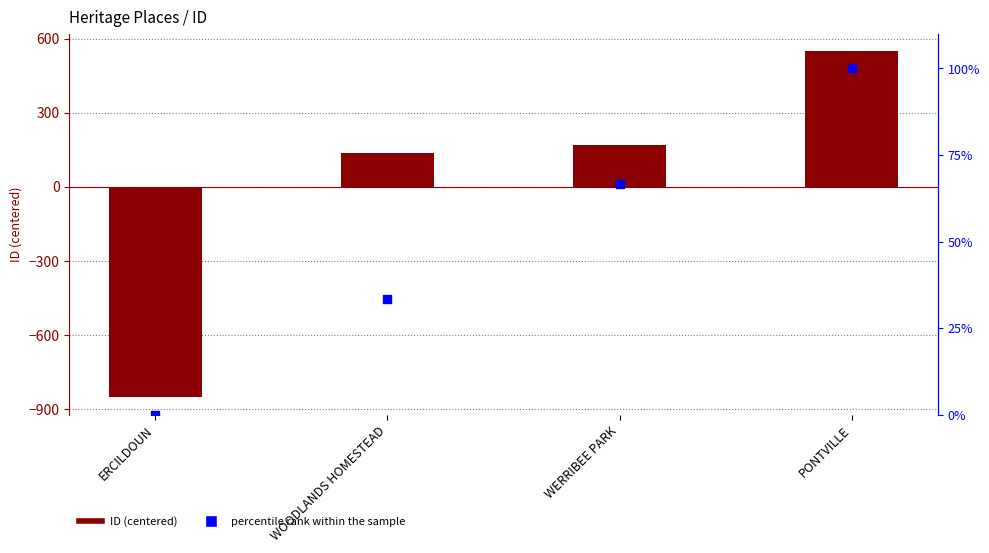

Which series has the largest total across all categories?

percentile rank within the sample